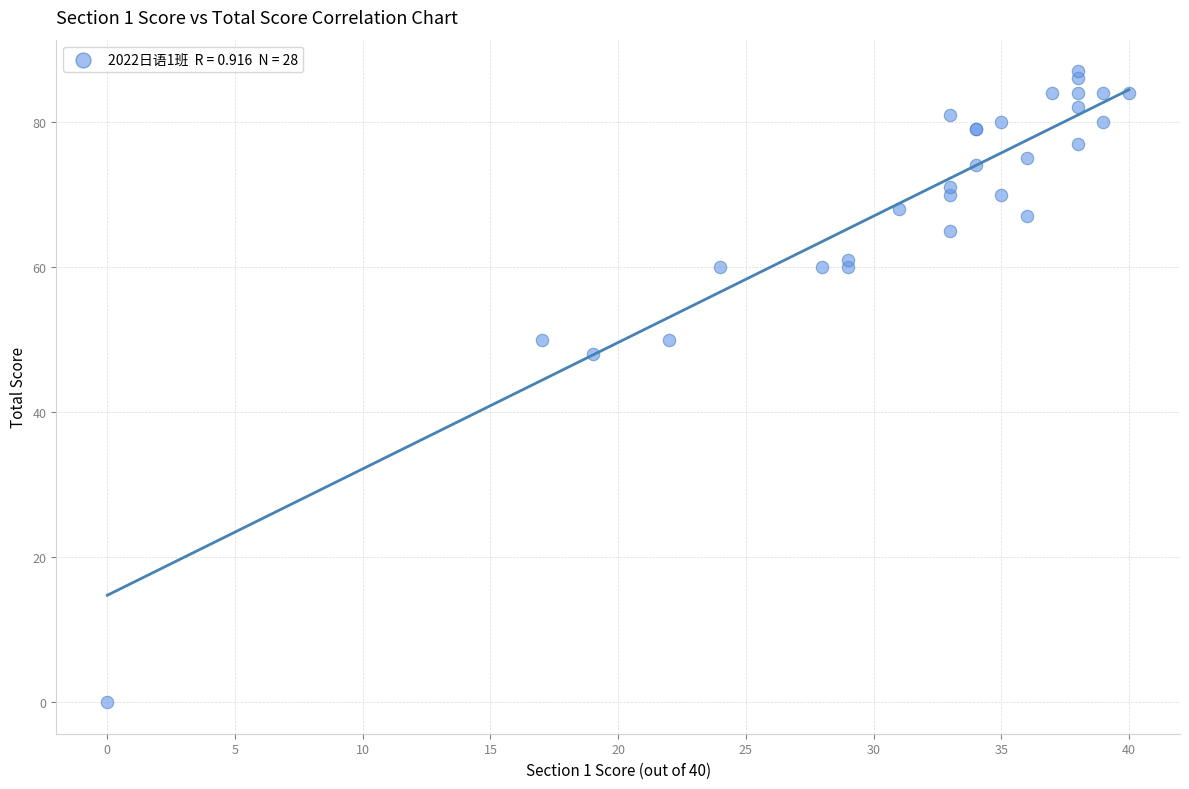

What Y value in the scatter plot is closest to 43?

48